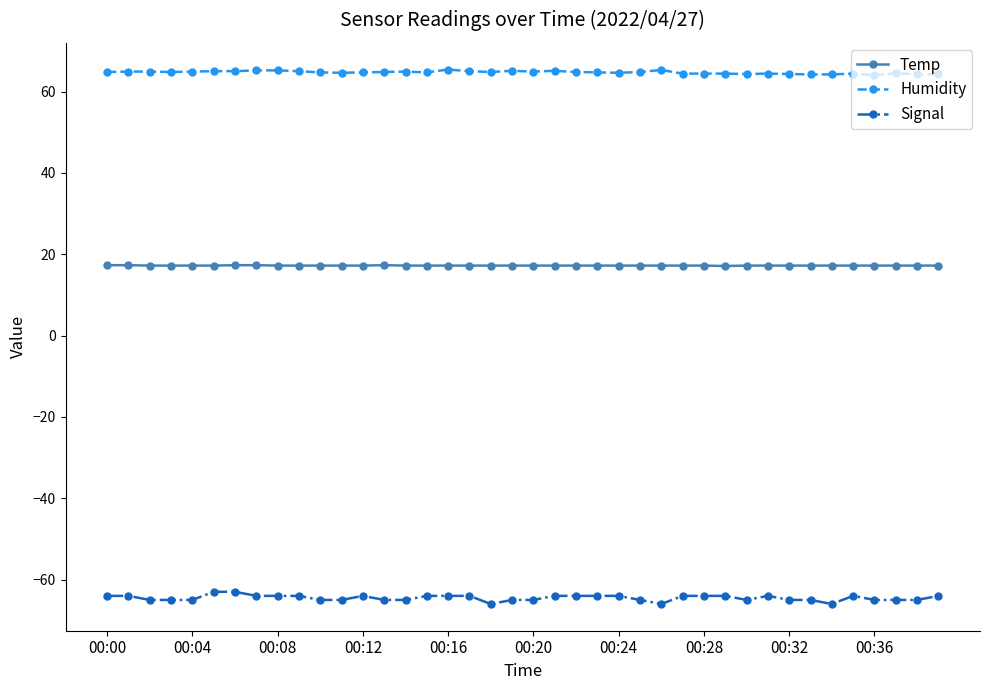

Which series has the largest total across all categories?

Humidity